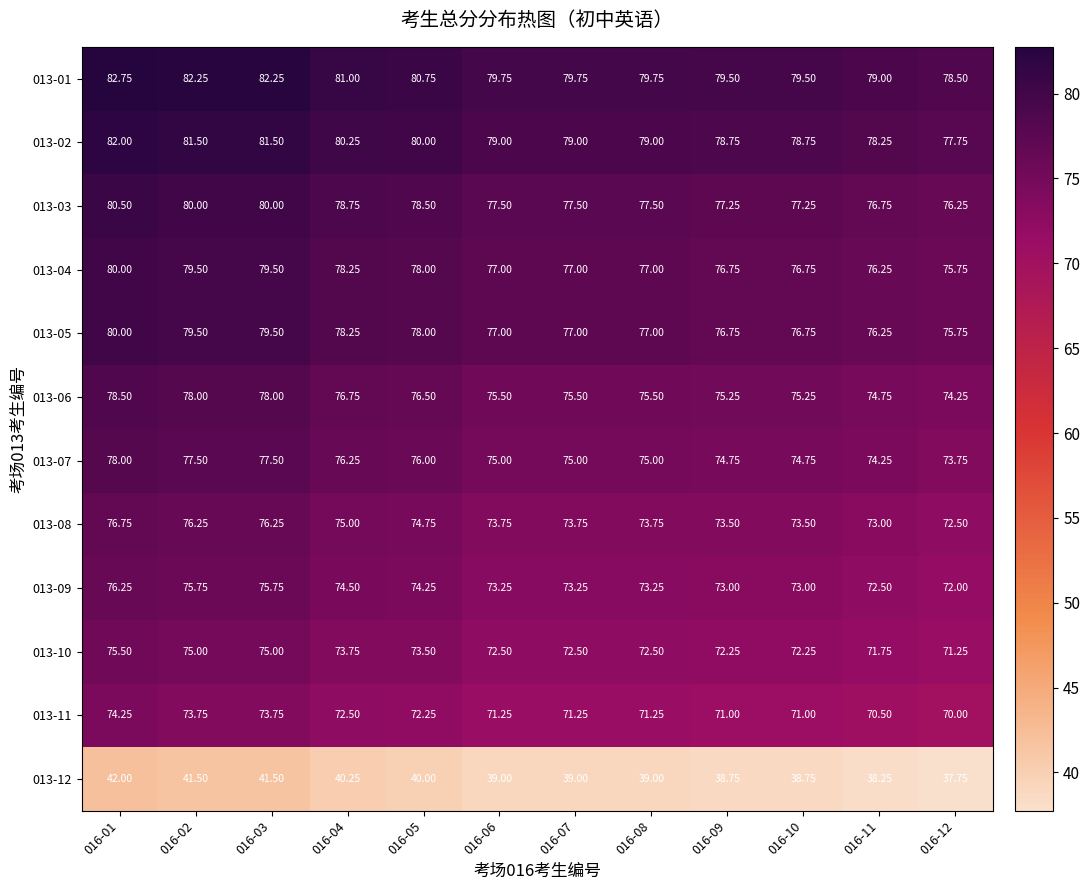

Is the value of 013-12 at 016-01 greater than the value of 013-07 at 016-09?

No